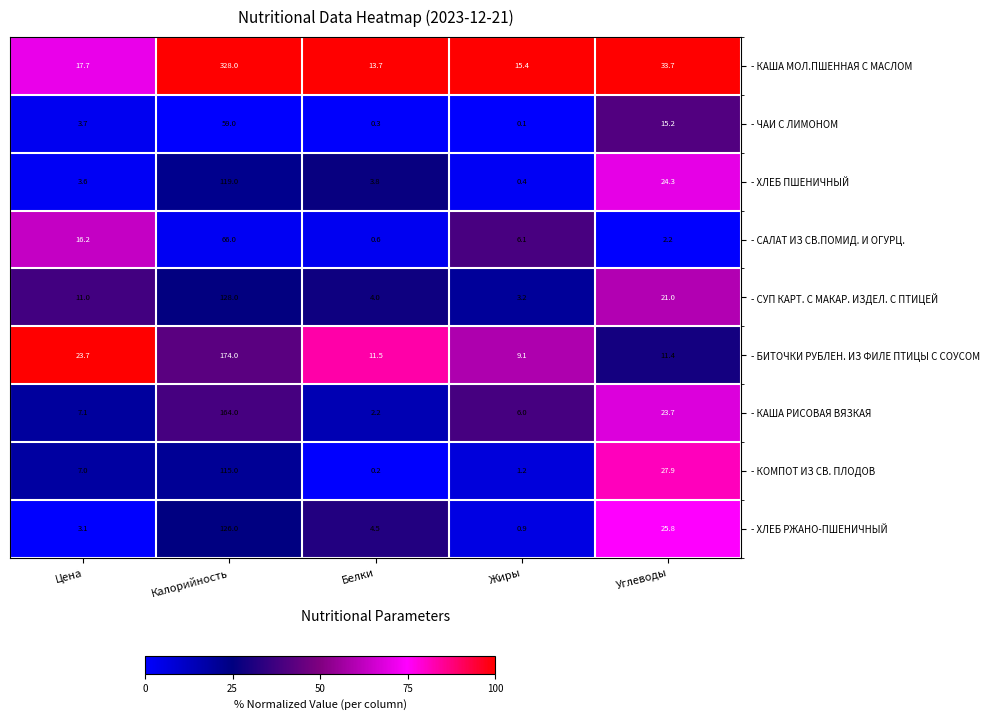

What is the spread (max minus min) of values at Калорийность?

269.0